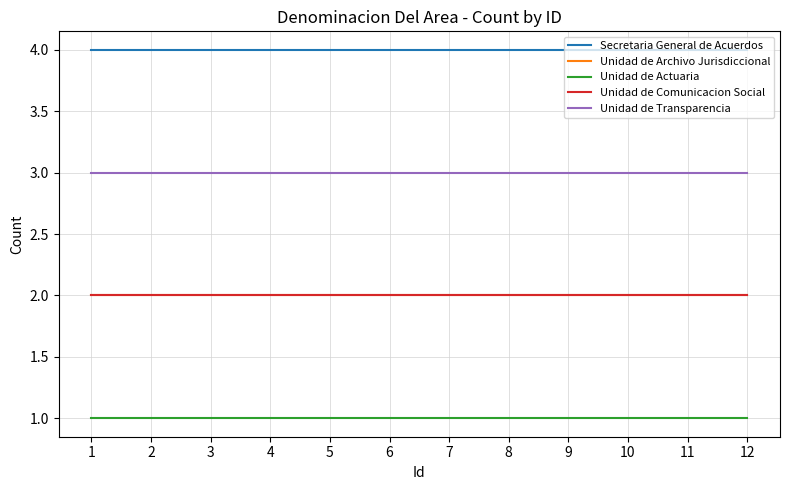

True or false: Unidad de Archivo Jurisdiccional and Unidad de Comunicacion Social intersect in this chart.

False